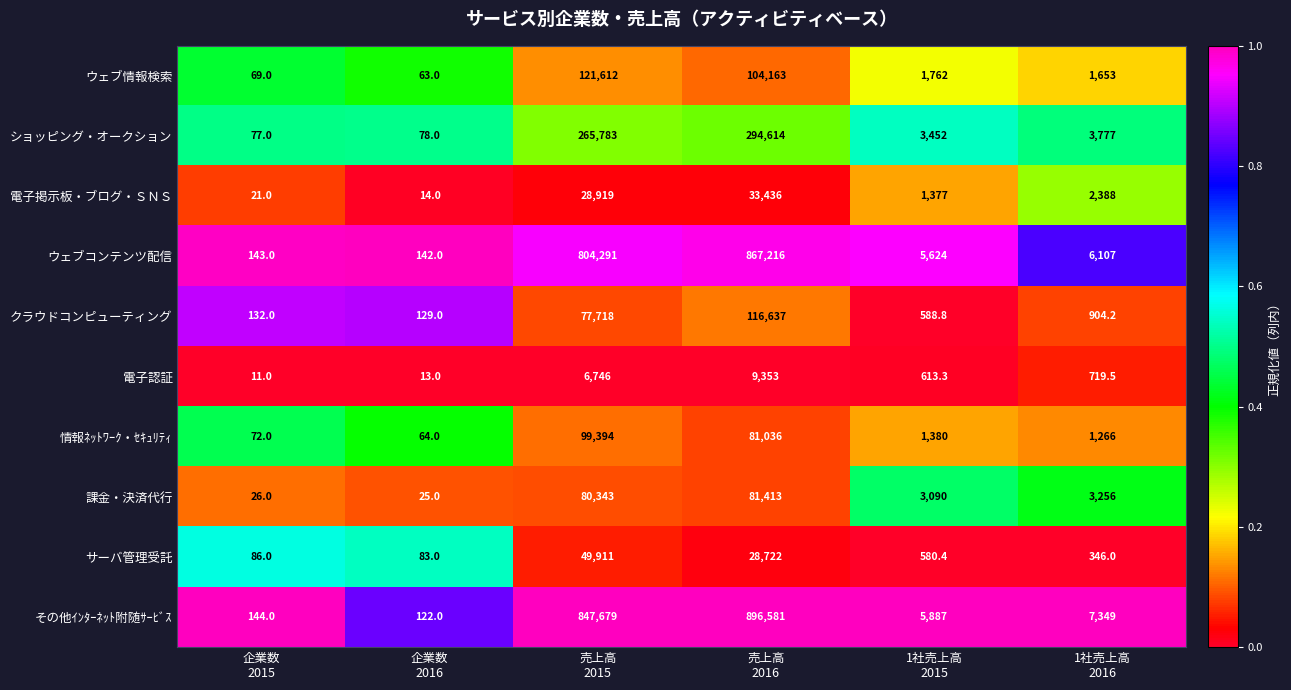

Which series has the largest range (max minus min)?

その他ｲﾝﾀｰﾈｯﾄ附随ｻｰﾋﾞｽ